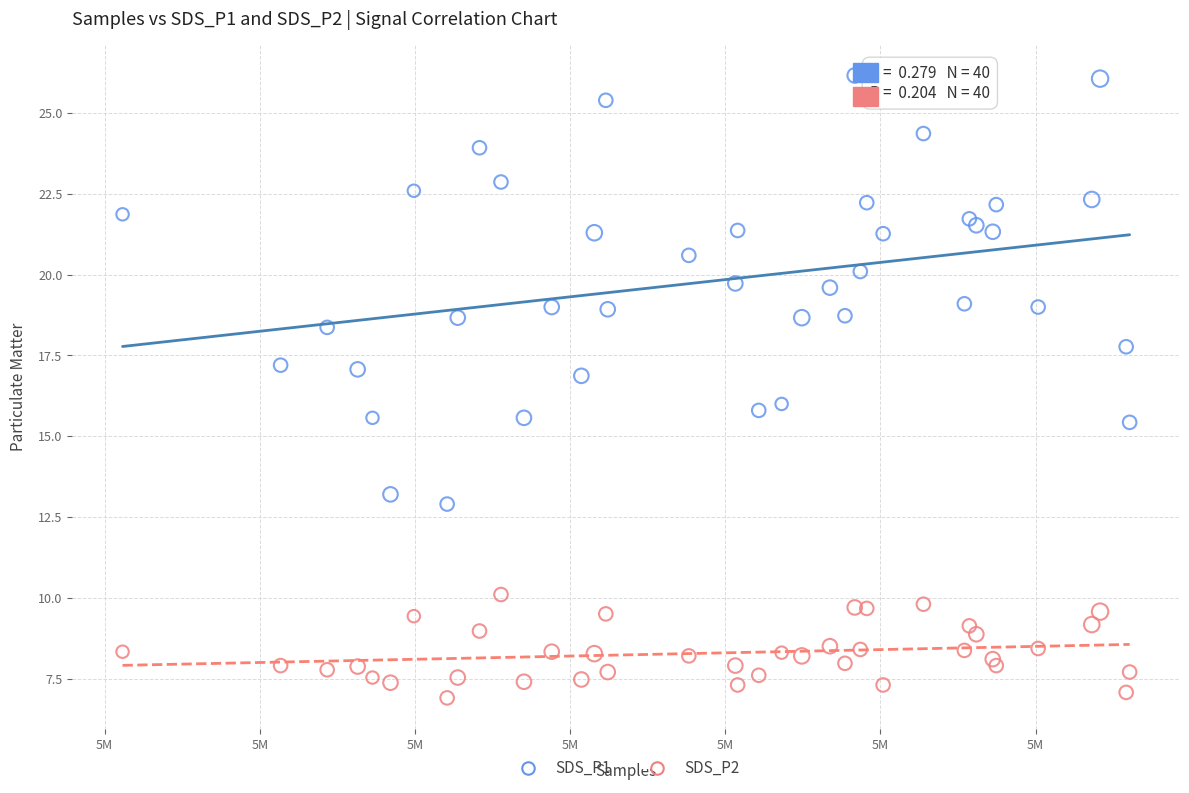

Which series reaches the maximum Y coordinate?

SDS_P1